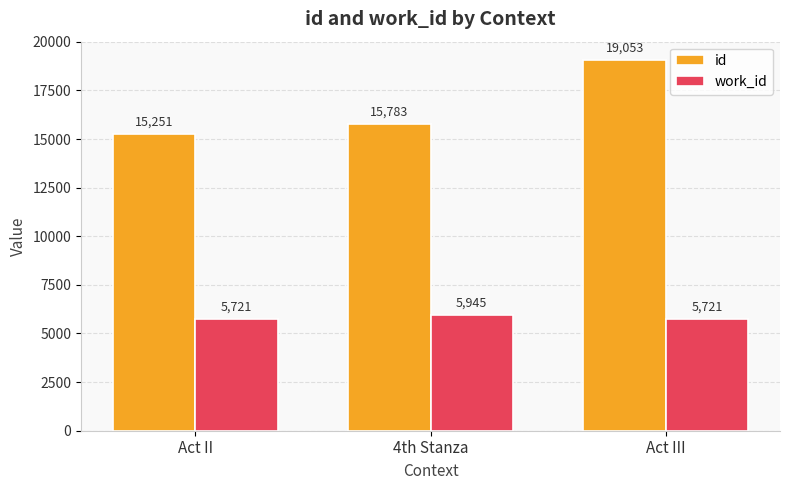

What is the spread (max minus min) of values at Act II?

9530